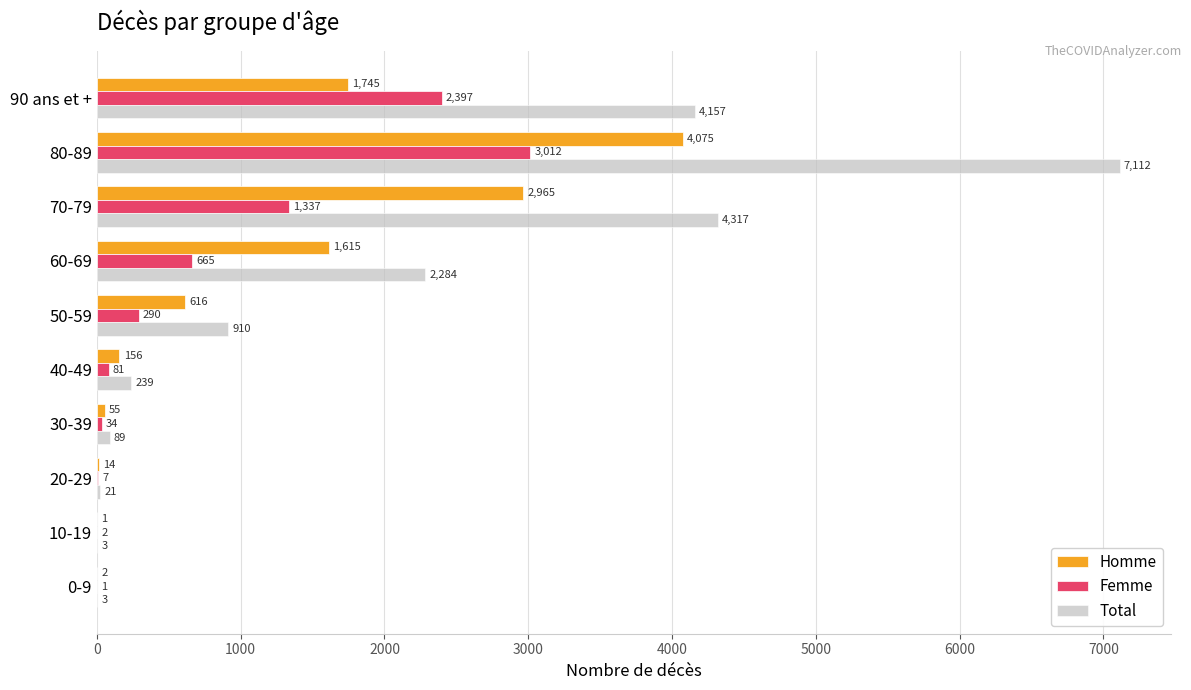

Which series has the widest spread of values?

Total